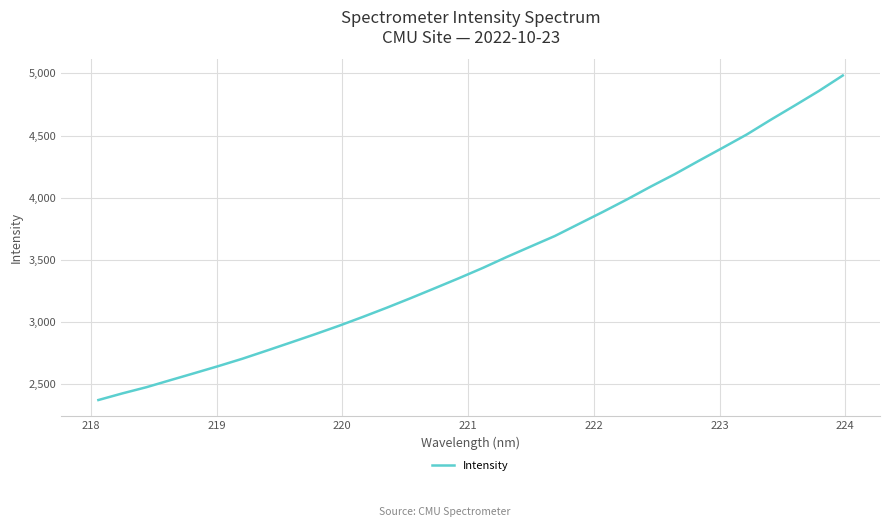

What is the greatest value displayed?

4983.4